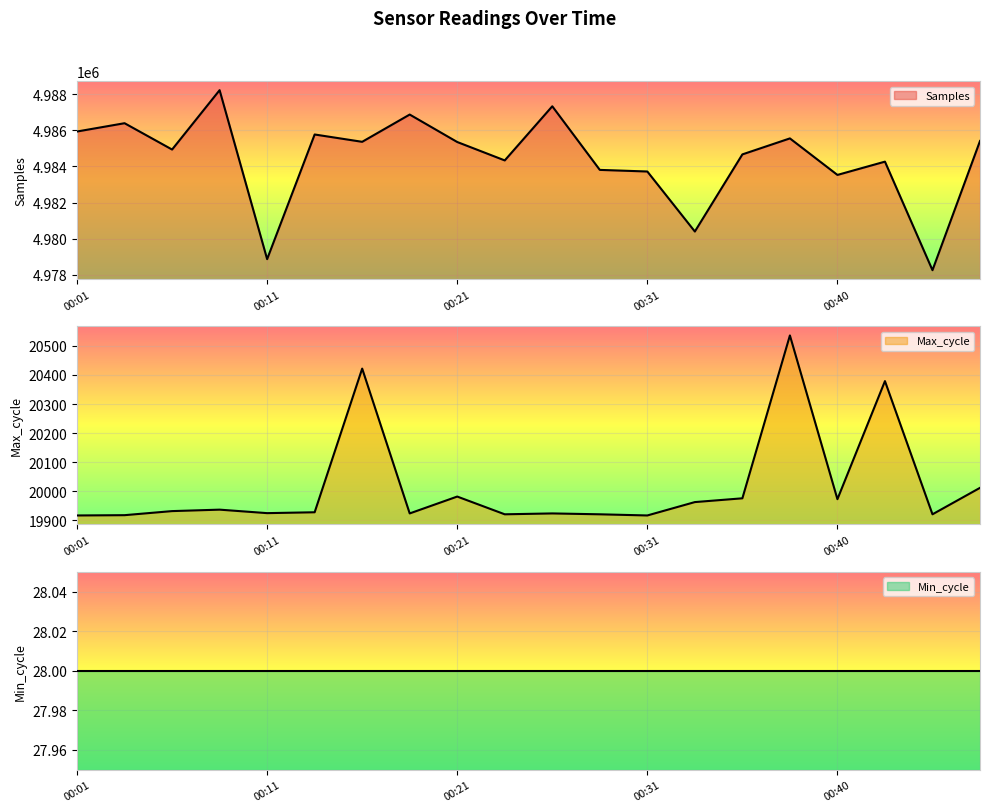

Between 00:28 and 00:45, which series saw the biggest shift?

Samples